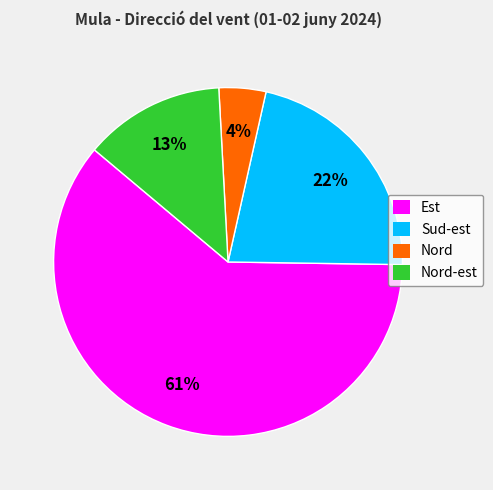

To the nearest percent, what is the difference between the largest and smallest slice percentages?

57%